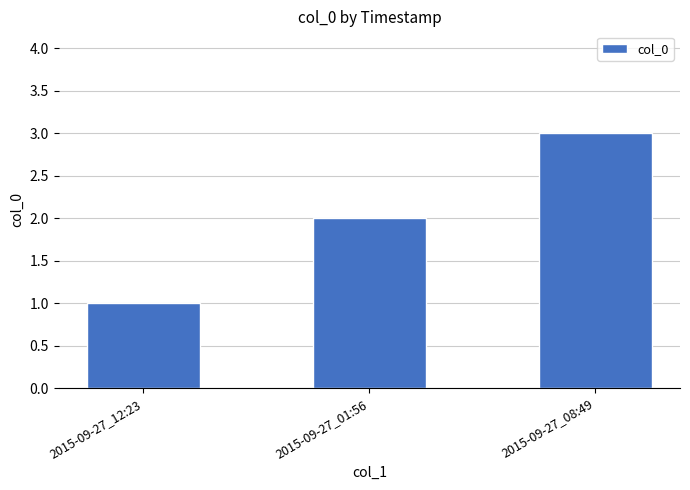

Is it true that the value at 2015-09-27_12:23 is 0?

False